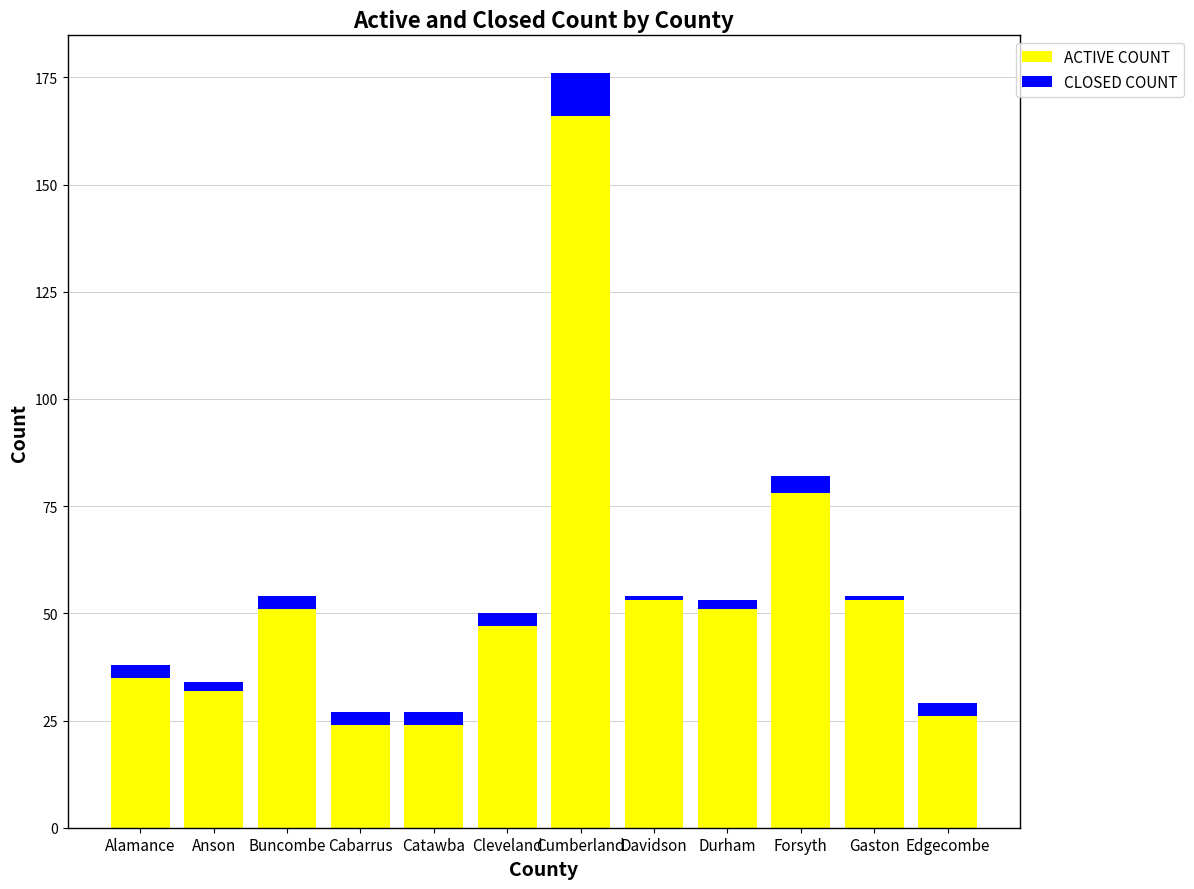

What is the maximum value for ACTIVE COUNT?

166